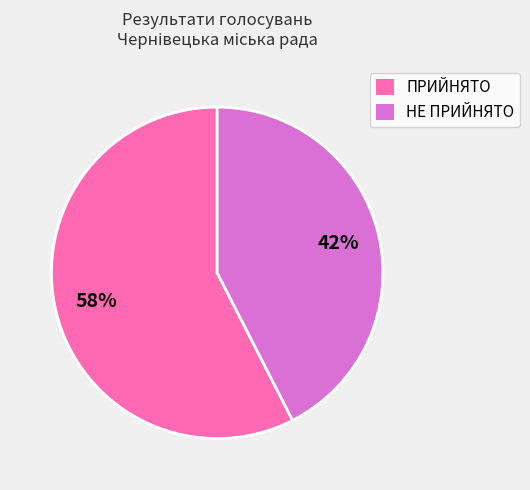

To the nearest percent, what is the average slice percentage?

50%